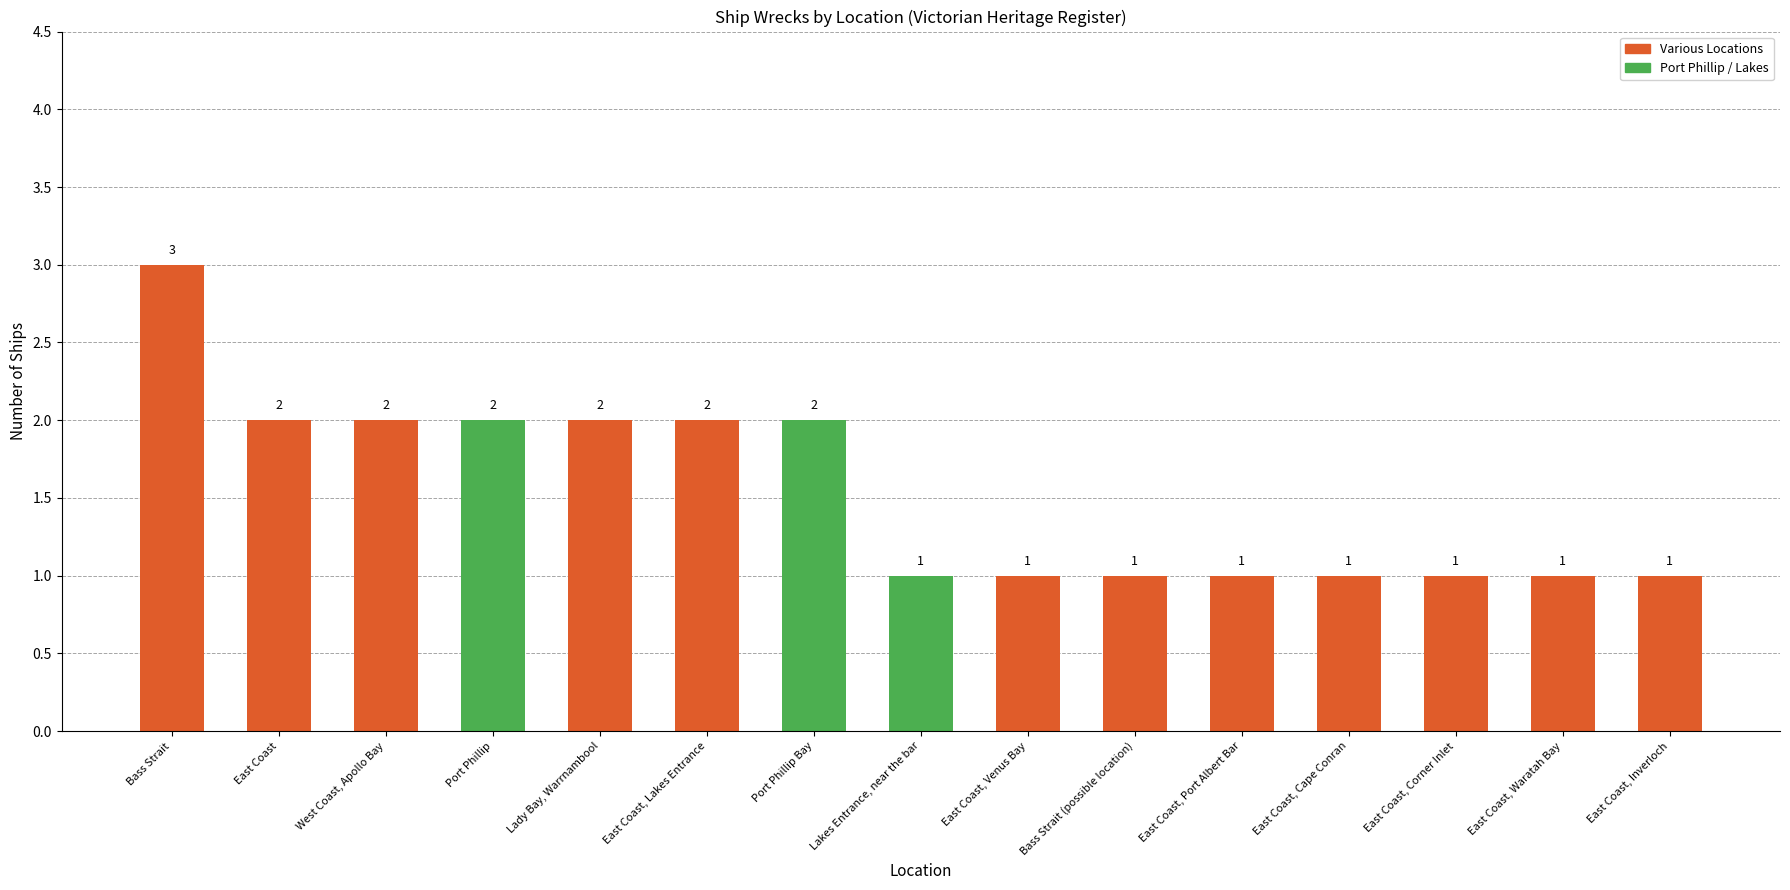

What is the label of the 7th bar from the right?

East Coast, Venus Bay